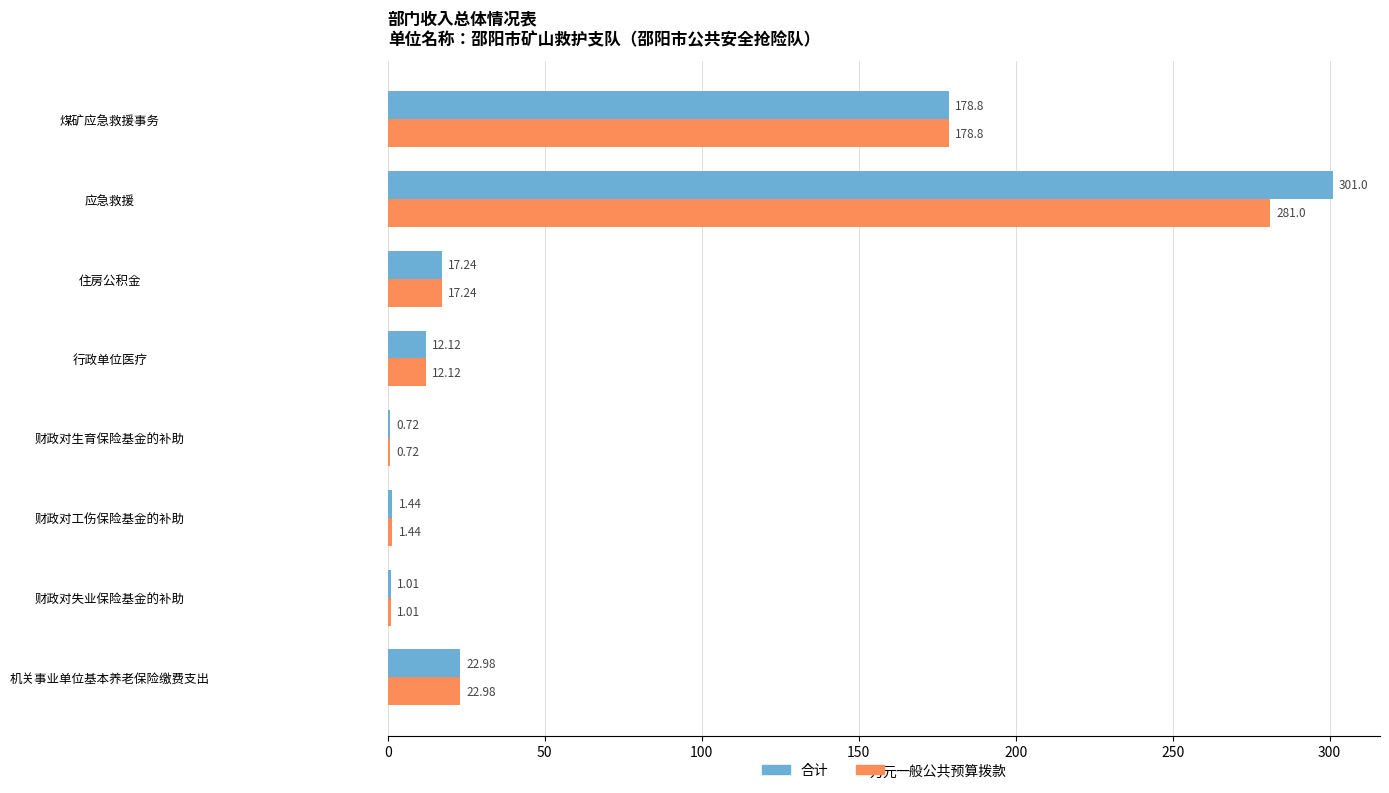

Which series has the largest total across all categories?

合计